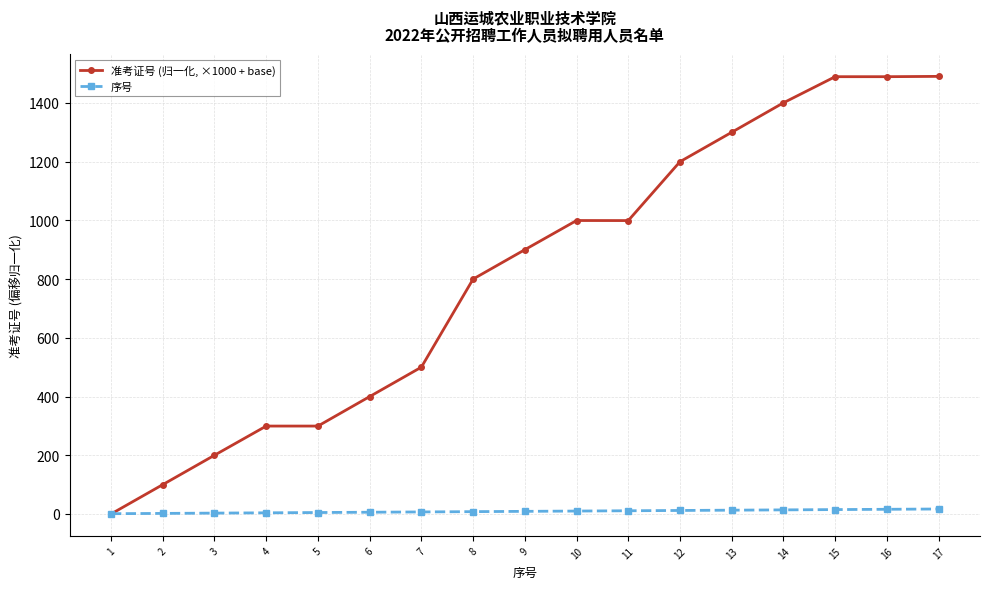

What is the value of the 准考证号 (归一化, ×1000 + base) point at the 15th from the left?

1489.0